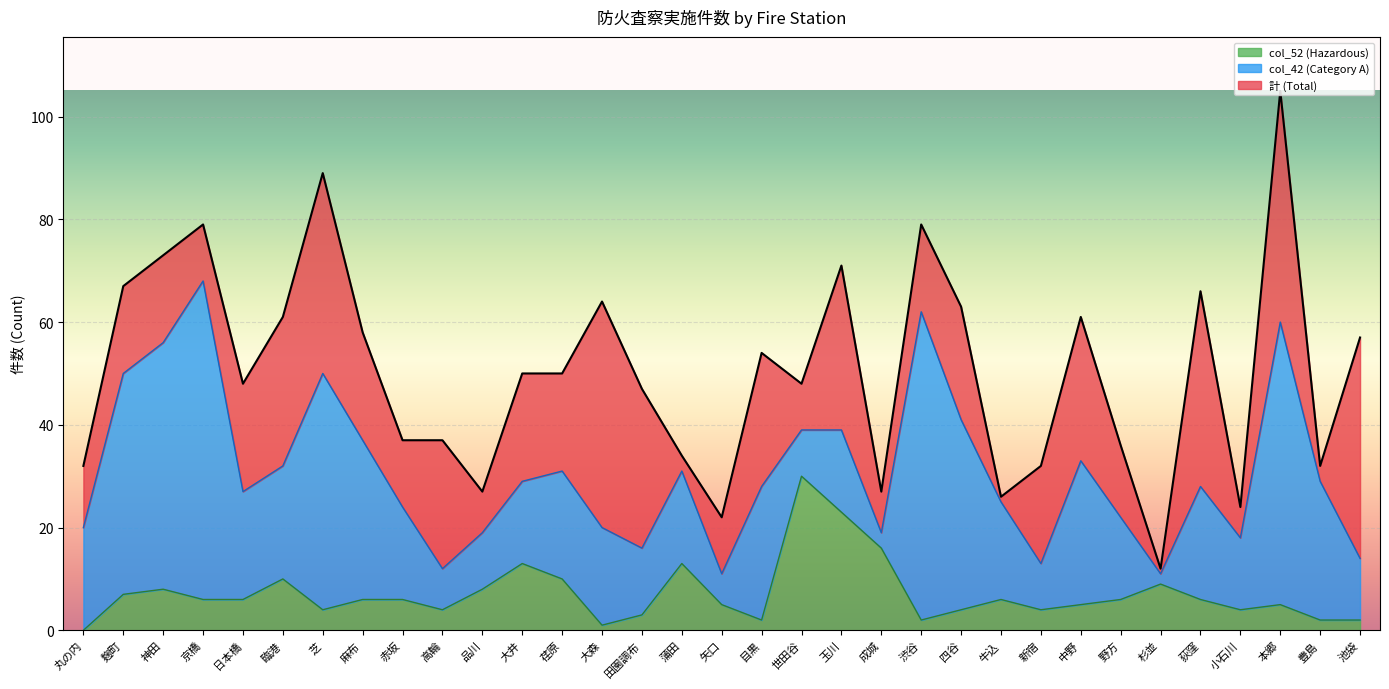

Which series has the largest range (max minus min)?

計 (Total)